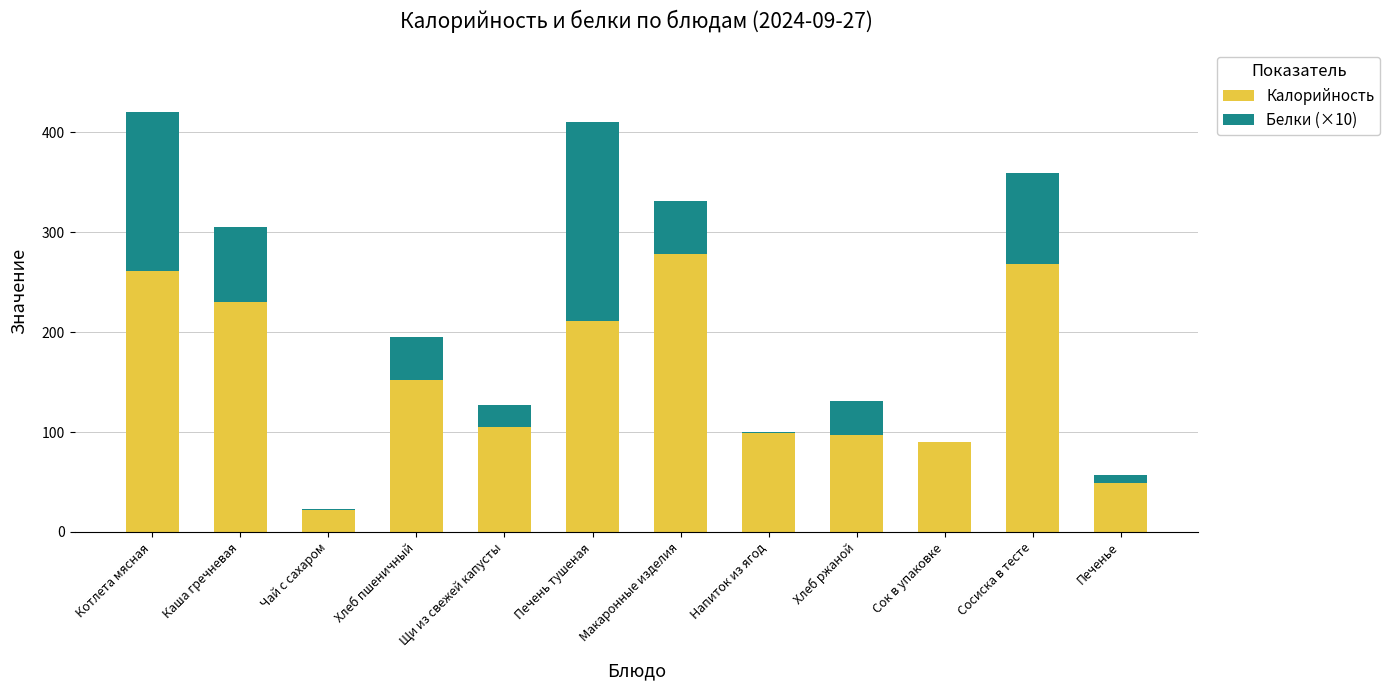

The value of Калорийность at Печень тушеная is 124.8. True or false?

False